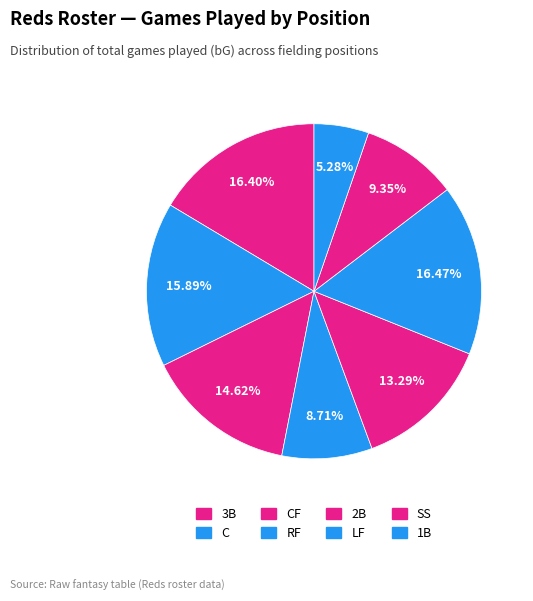

Does any single category account for the majority?

No